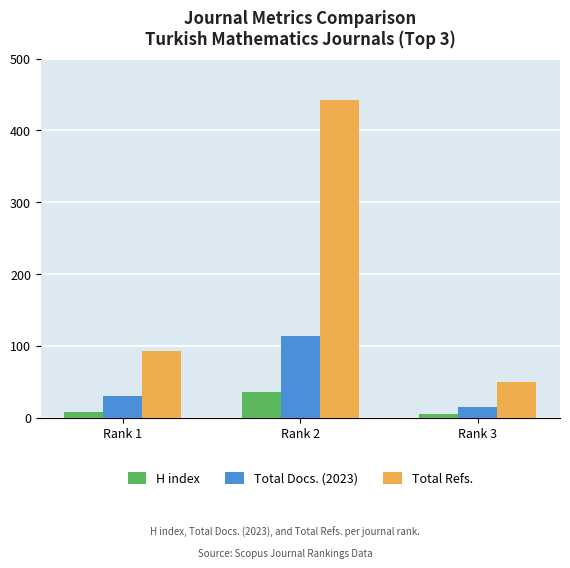

Which series has the largest range (max minus min)?

Total Refs.